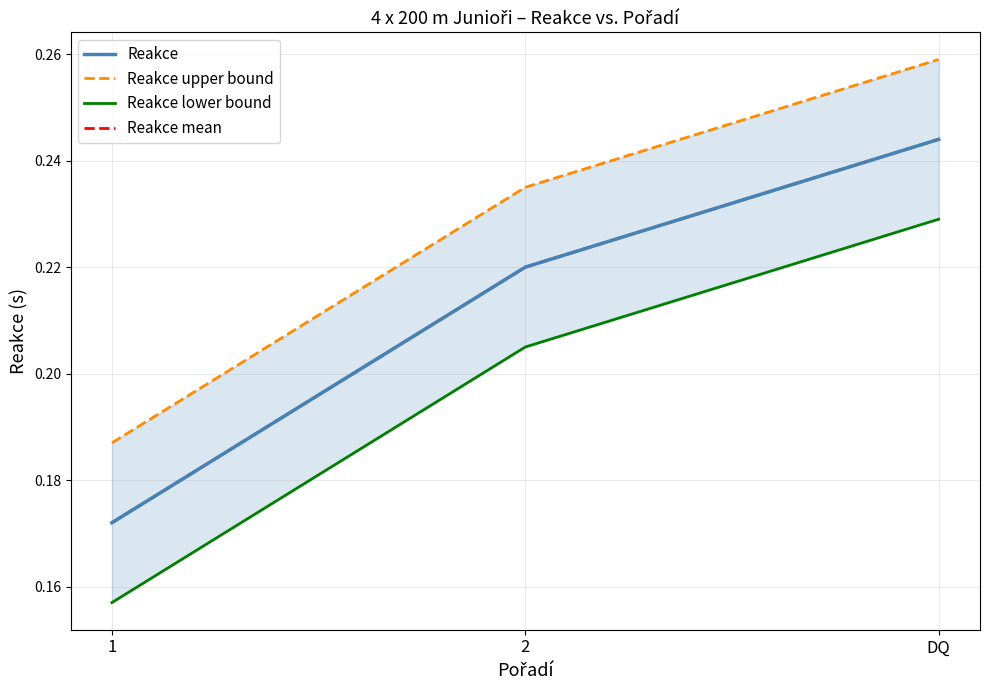

What is the sum of the Reakce upper bound values at 2 and DQ?

0.5